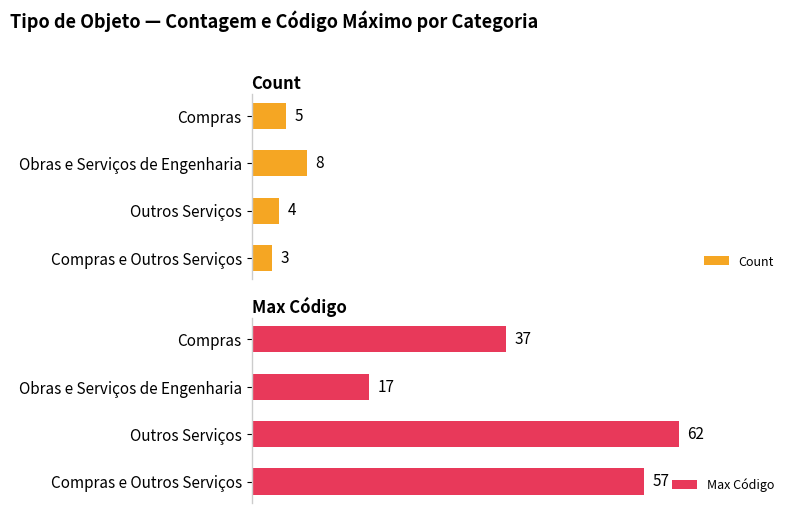

What is the maximum value shown in the chart?

62